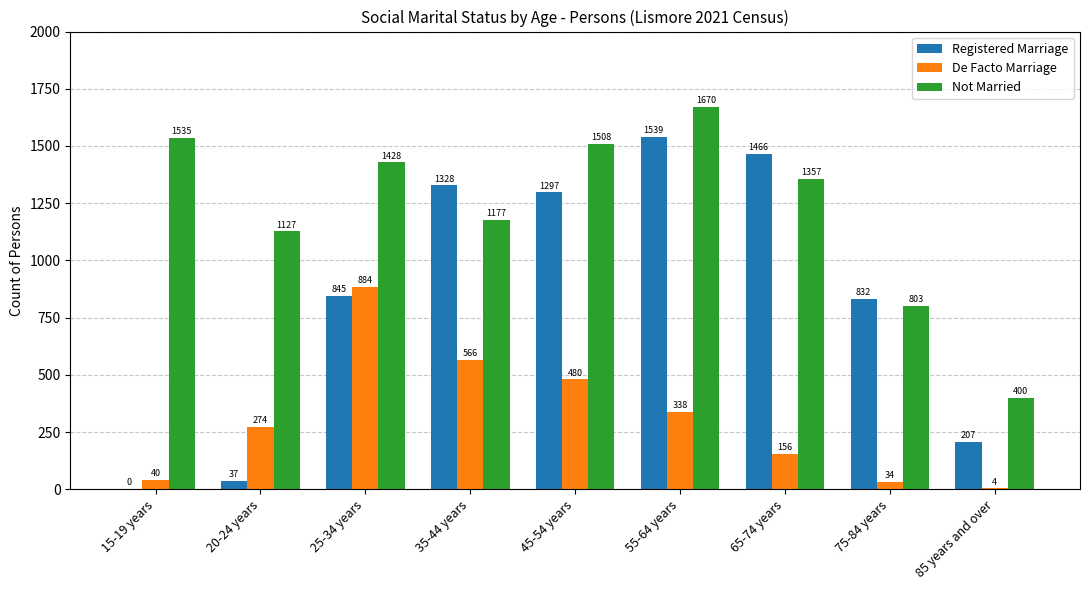

How many categories are shown in the chart?

9